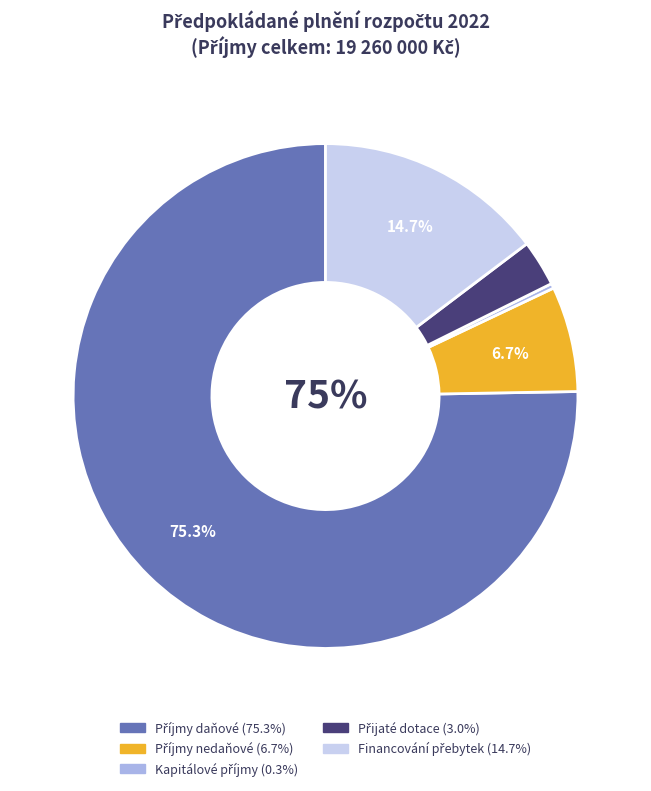

To the nearest percent, what is the combined percentage of Příjmy nedaňové and Přijaté dotace?

10%